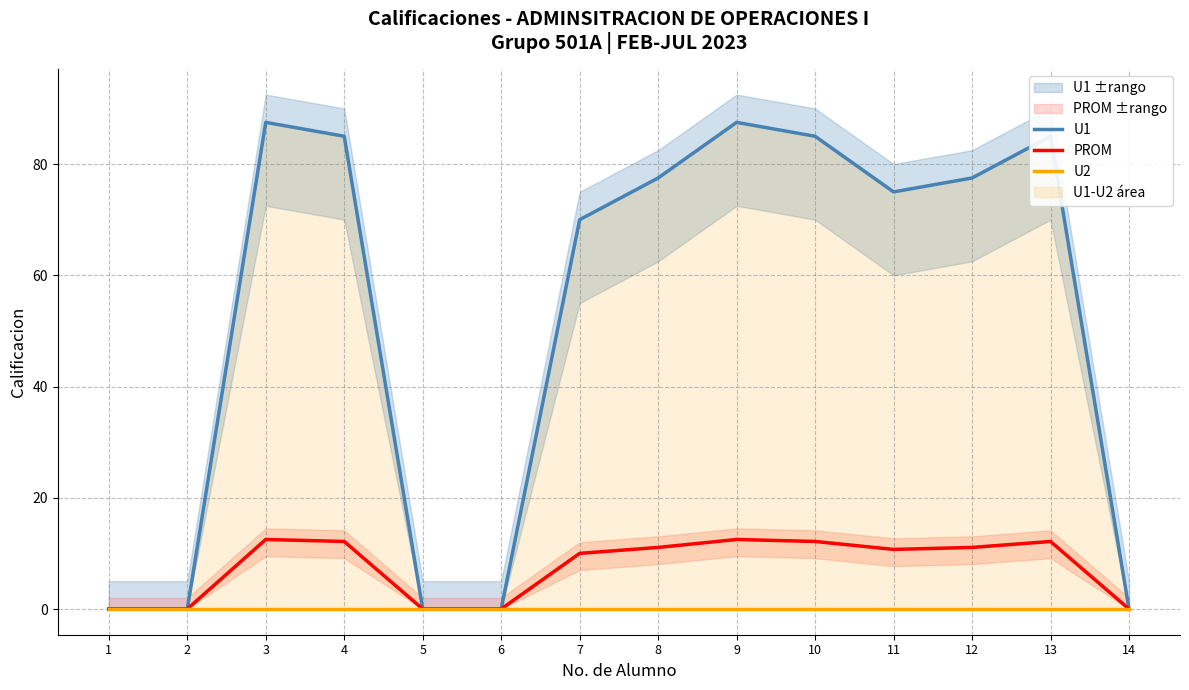

Which series changed the most between 4 and 14?

U1